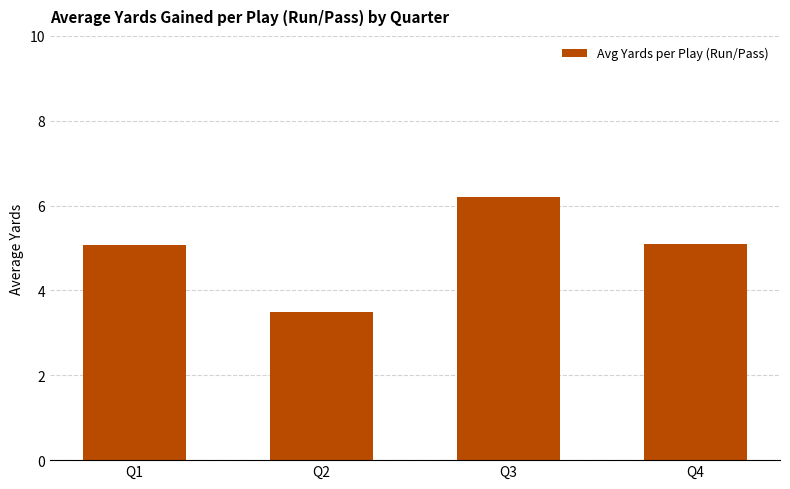

Which label corresponds to the smallest value in the chart?

Q2